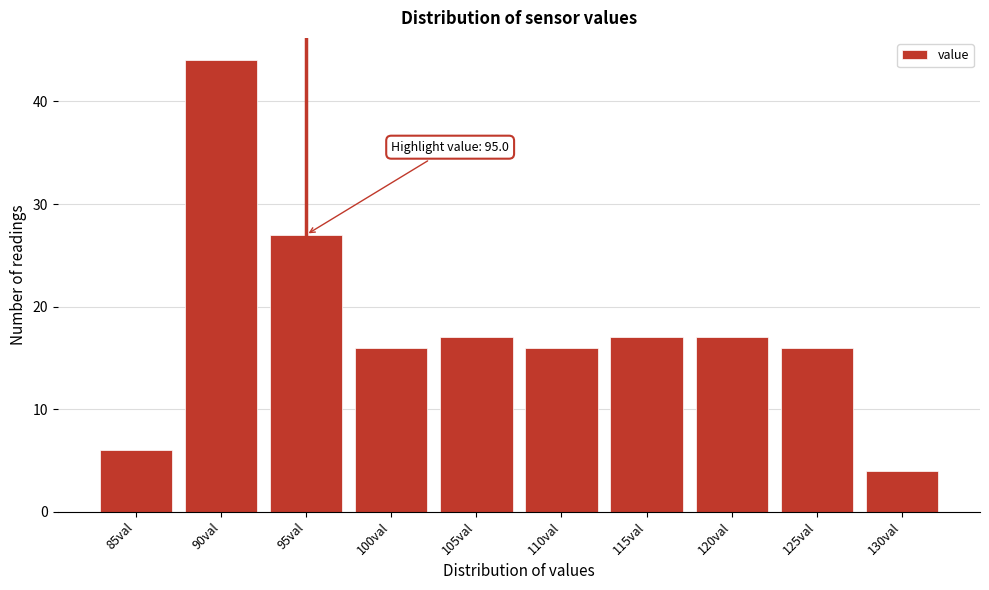

Reading right to left, what are all the values shown in this chart?

4	16	17	17	16	17	16	27	44	6